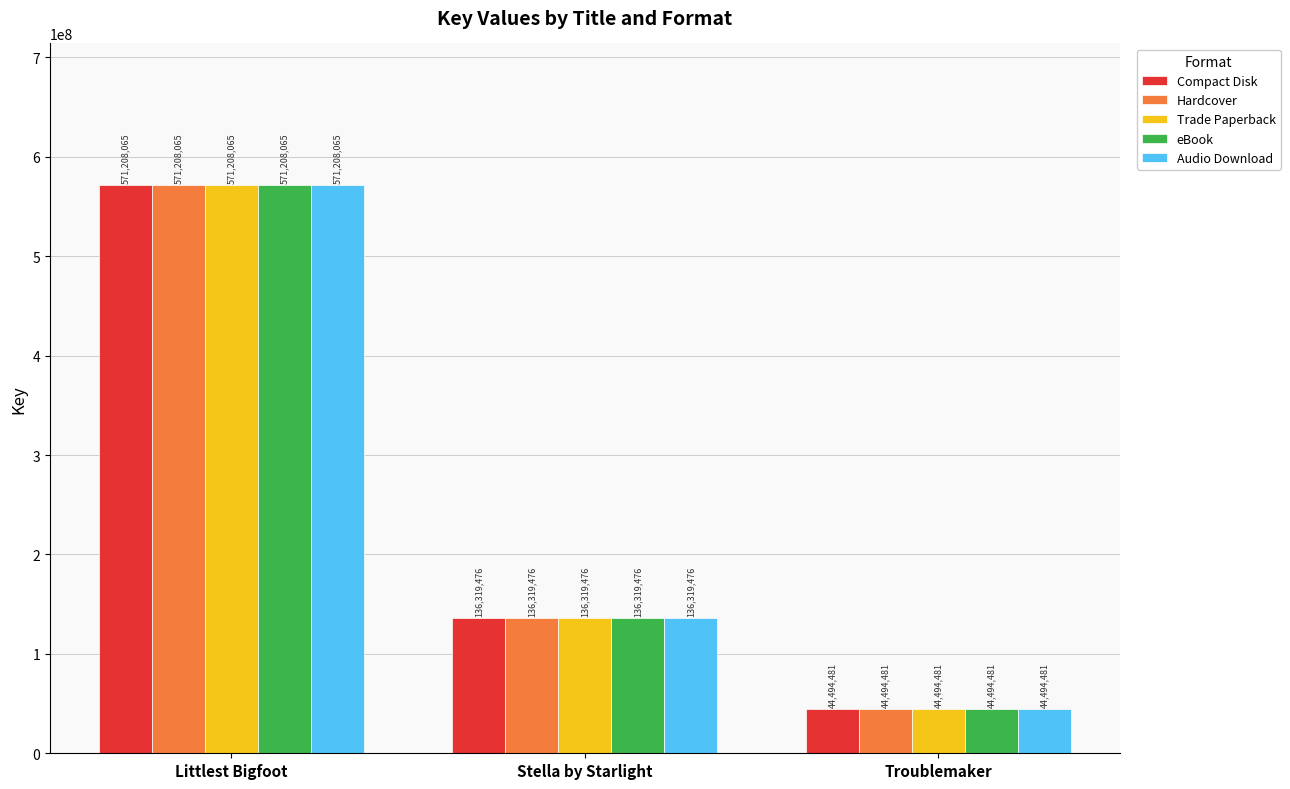

Is the value of Compact Disk at Littlest Bigfoot greater than the value of Hardcover at Troublemaker?

Yes